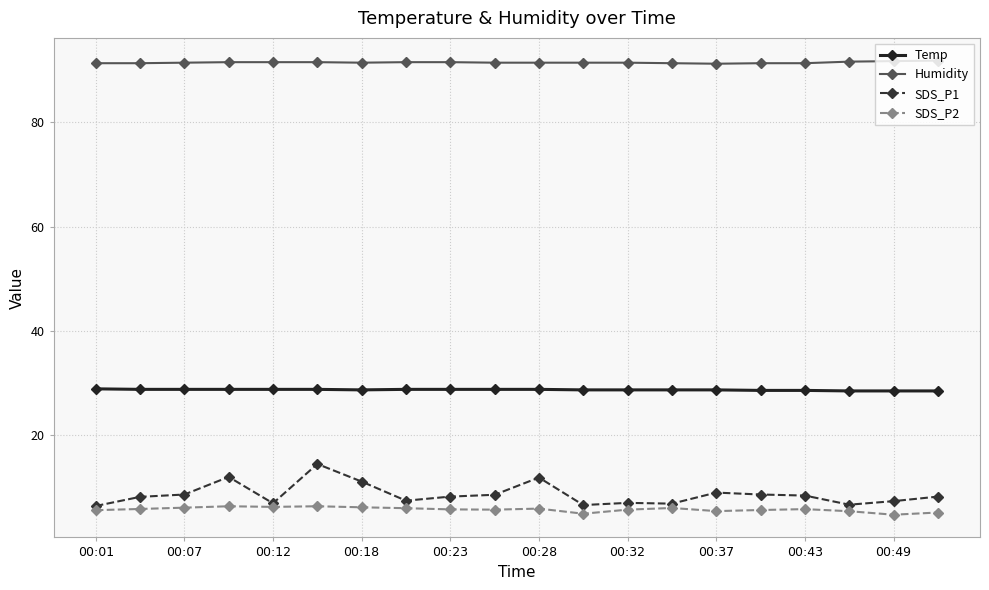

Which series has the largest range (max minus min)?

SDS_P1